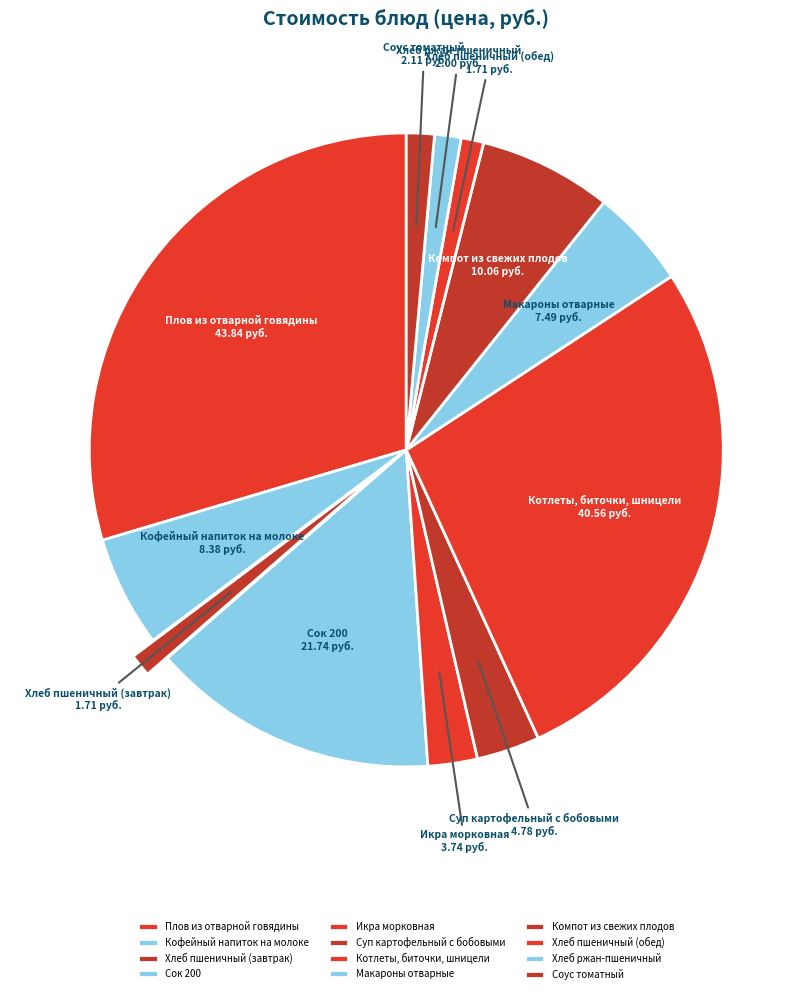

The Сок 200 slice represents 15% of the pie. True or false?

True